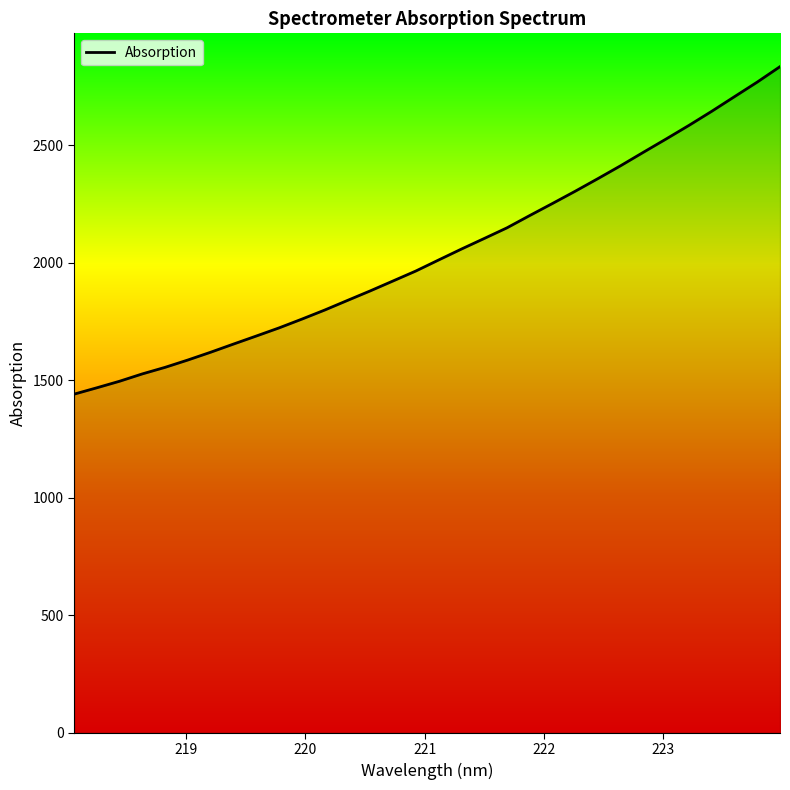

What is the smallest value displayed?

1440.5